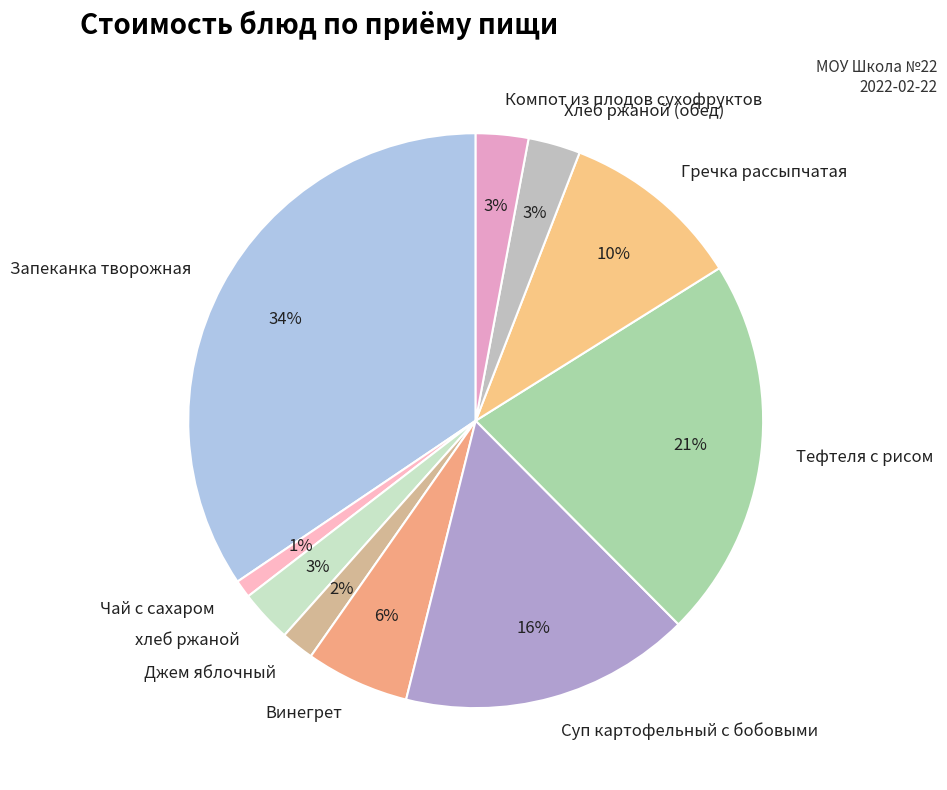

How many slices are in this pie chart?

10